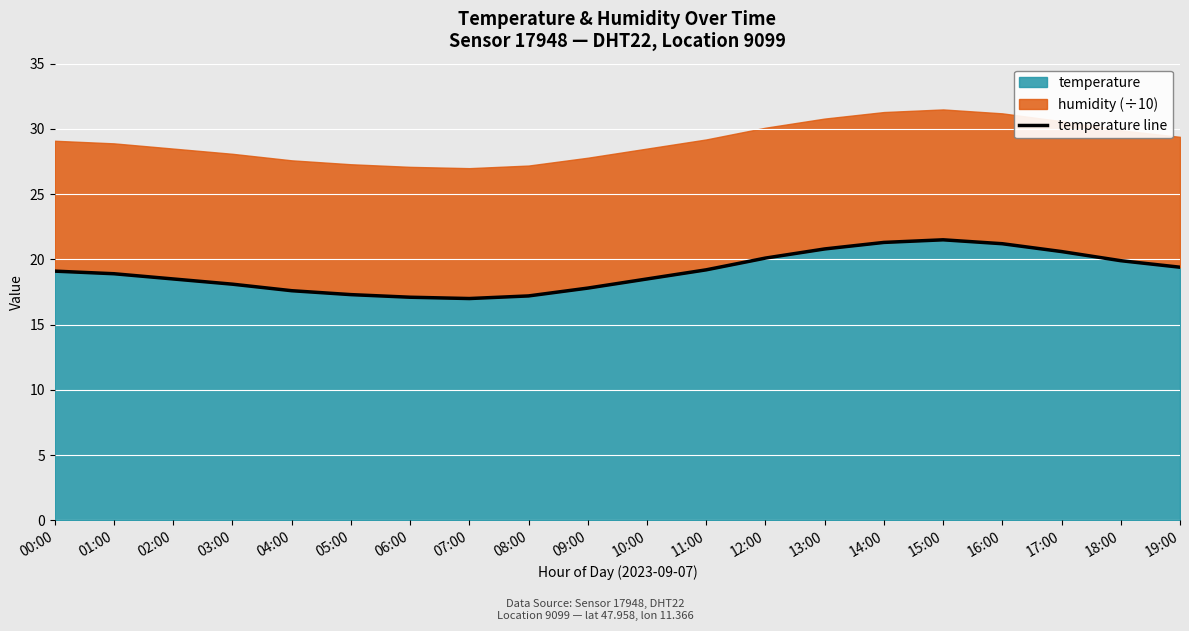

What is the ratio of the value at 17:00 to the value at 18:00?

1.0